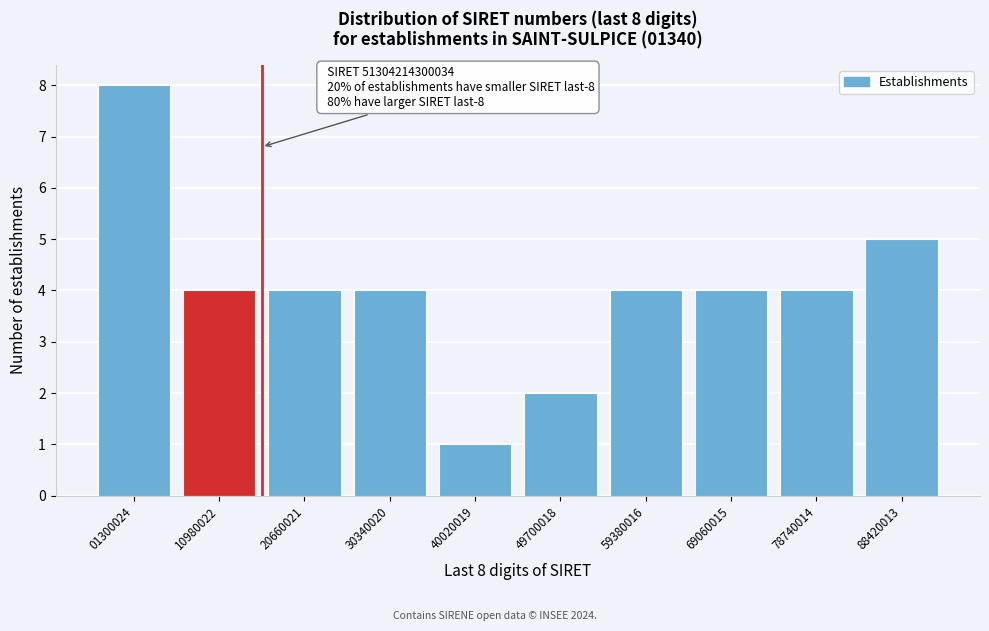

Reading left to right, what are all the values shown in this chart?

01300024=8	10980022=4	20660021=4	30340020=4	40020019=1	49700018=2	59380016=4	69060015=4	78740014=4	88420013=5